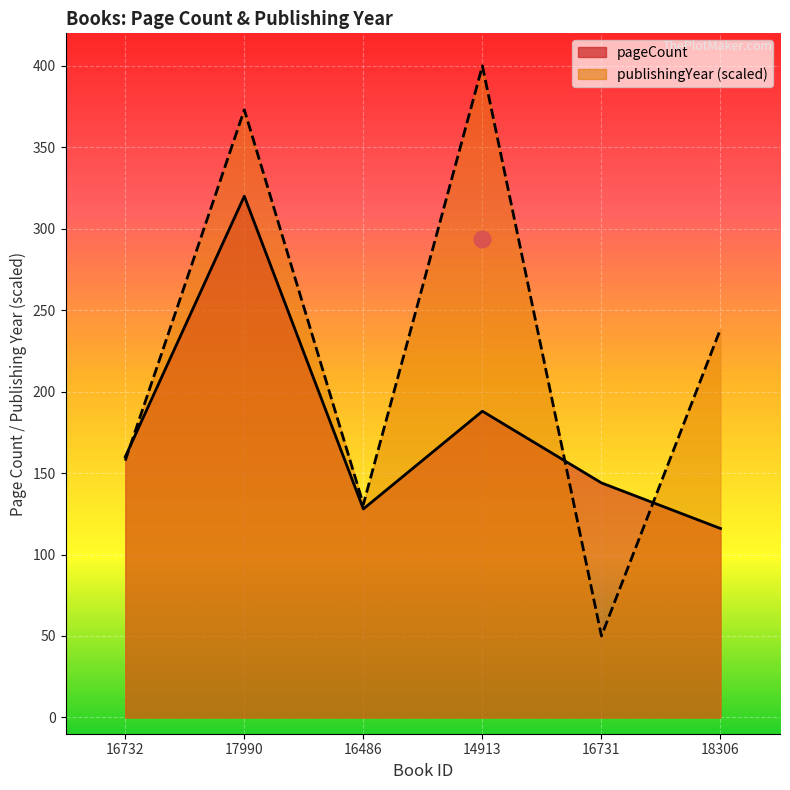

How many distinct data groups are displayed?

2